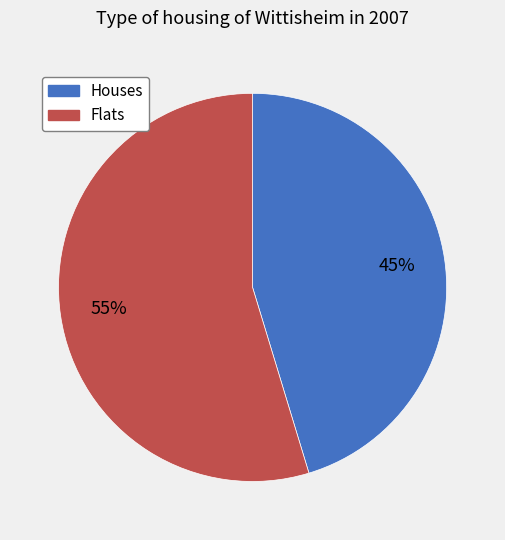

Rank the categories by value from lowest to highest.

Houses, Flats